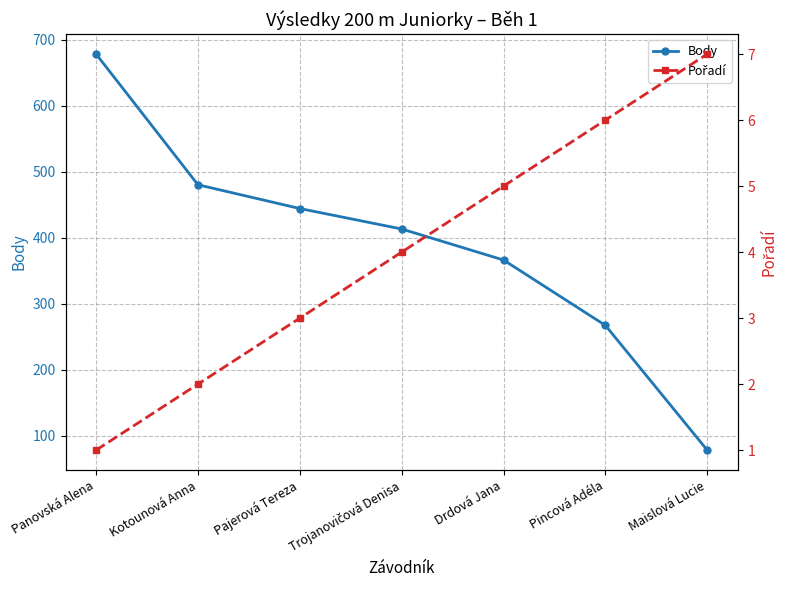

What is the sum of the Body values at Maislová Lucie and Pincová Adéla?

345